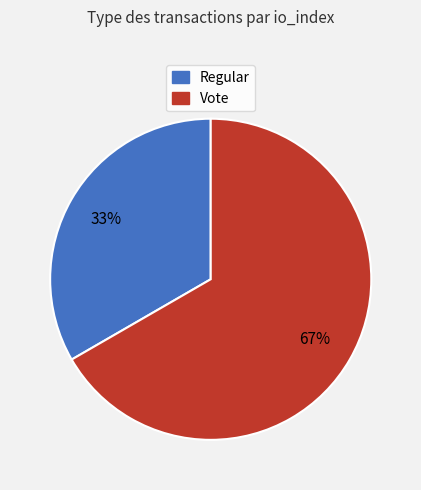

Is it true that Vote is 74% of the pie?

False